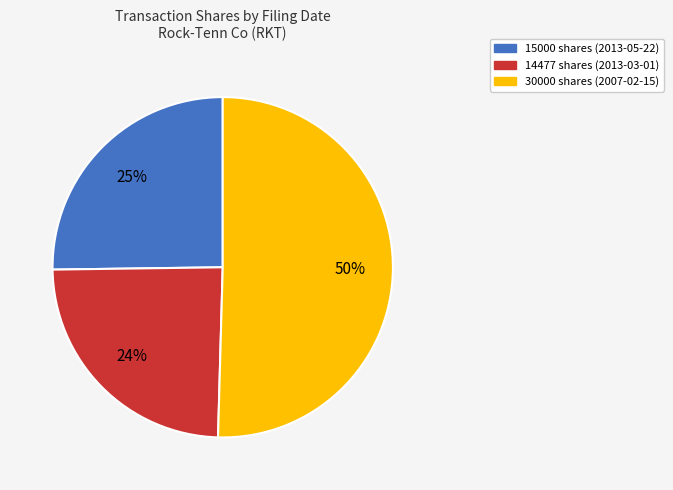

How many slices are in this pie chart?

3